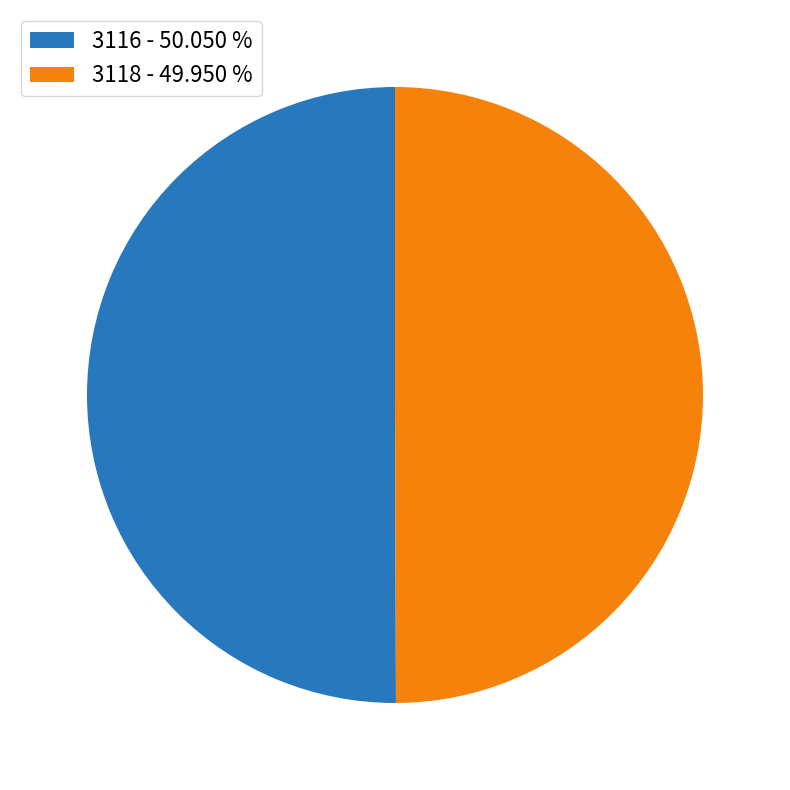

Approximately how many times larger is the value at 3116 - 50.050 % compared to 3118 - 49.950 %?

1.0